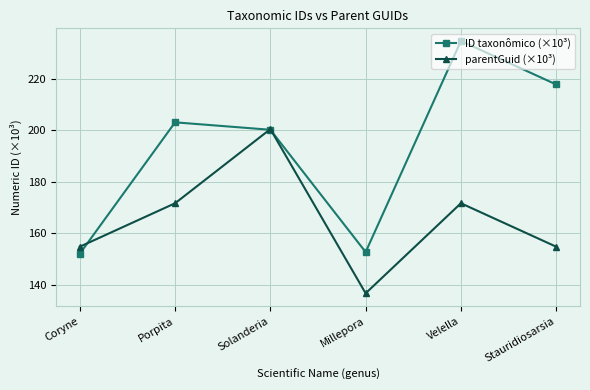

What is the minimum value for ID taxonômico (×10³)?

152.0